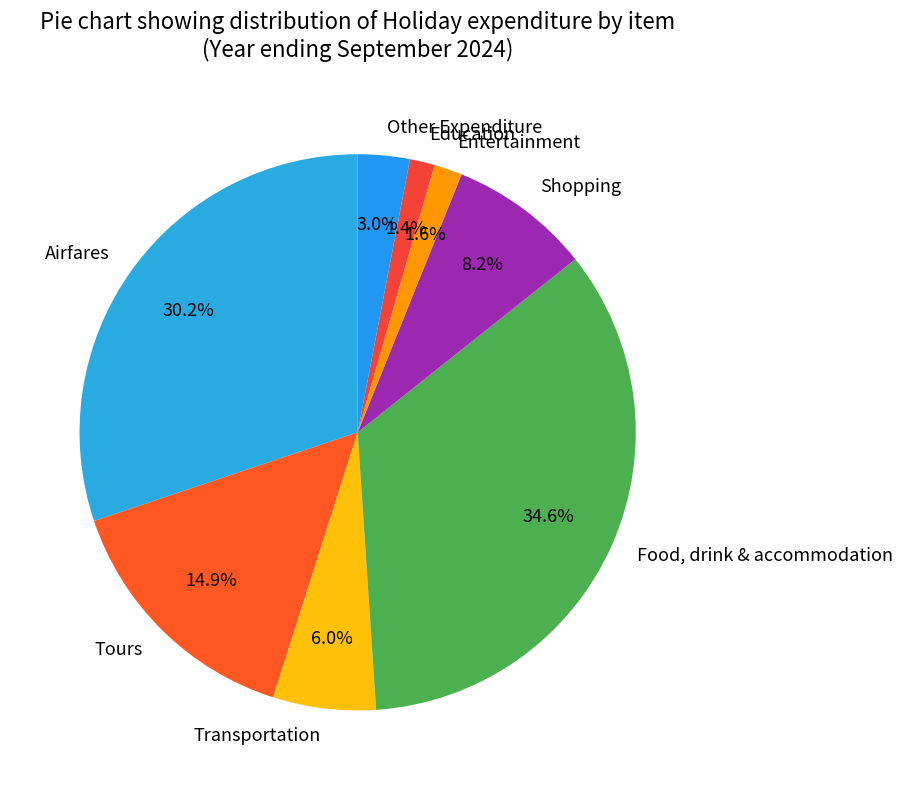

Is Tours the majority of the pie?

No